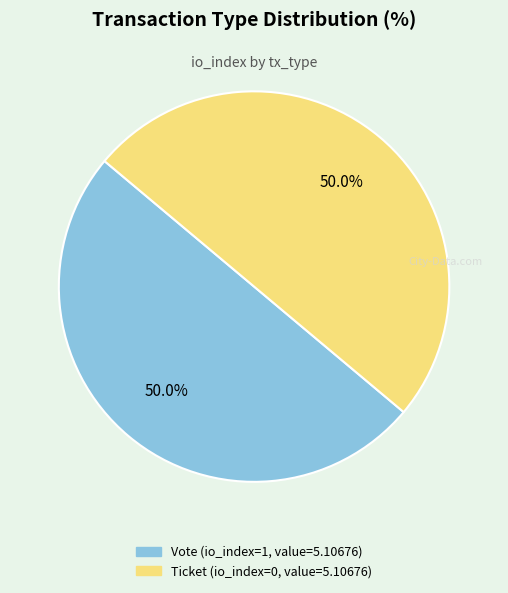

Count the number of slices in the pie.

2